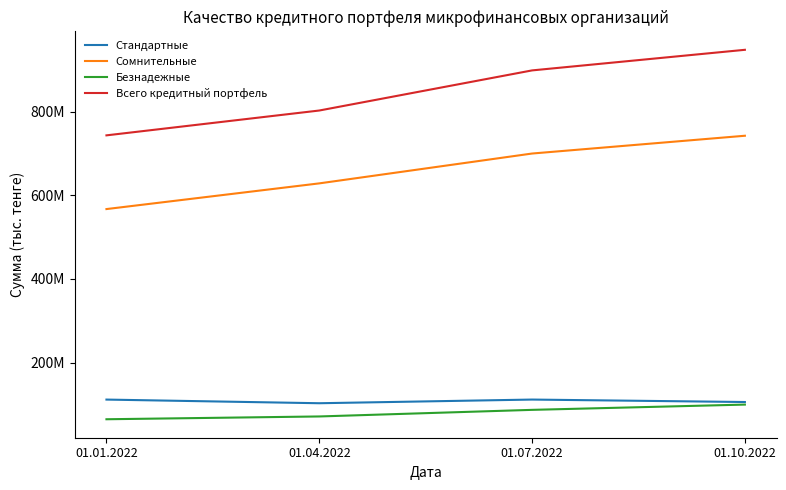

True or false: Безнадежные has more than 2 interior local peaks.

False